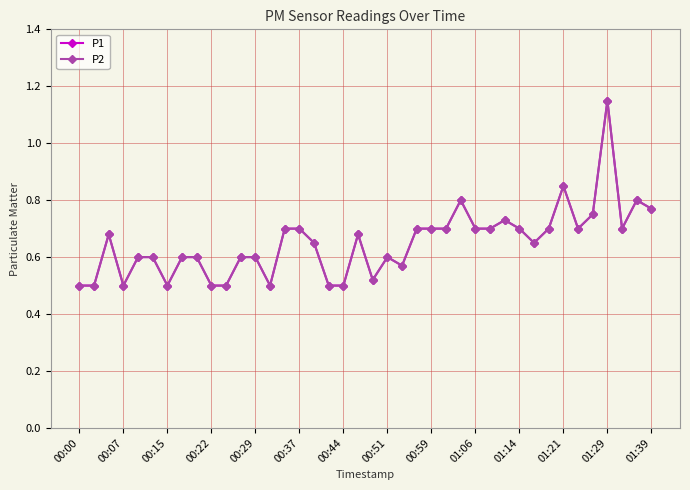

Does the chart have visible grid lines?

Yes